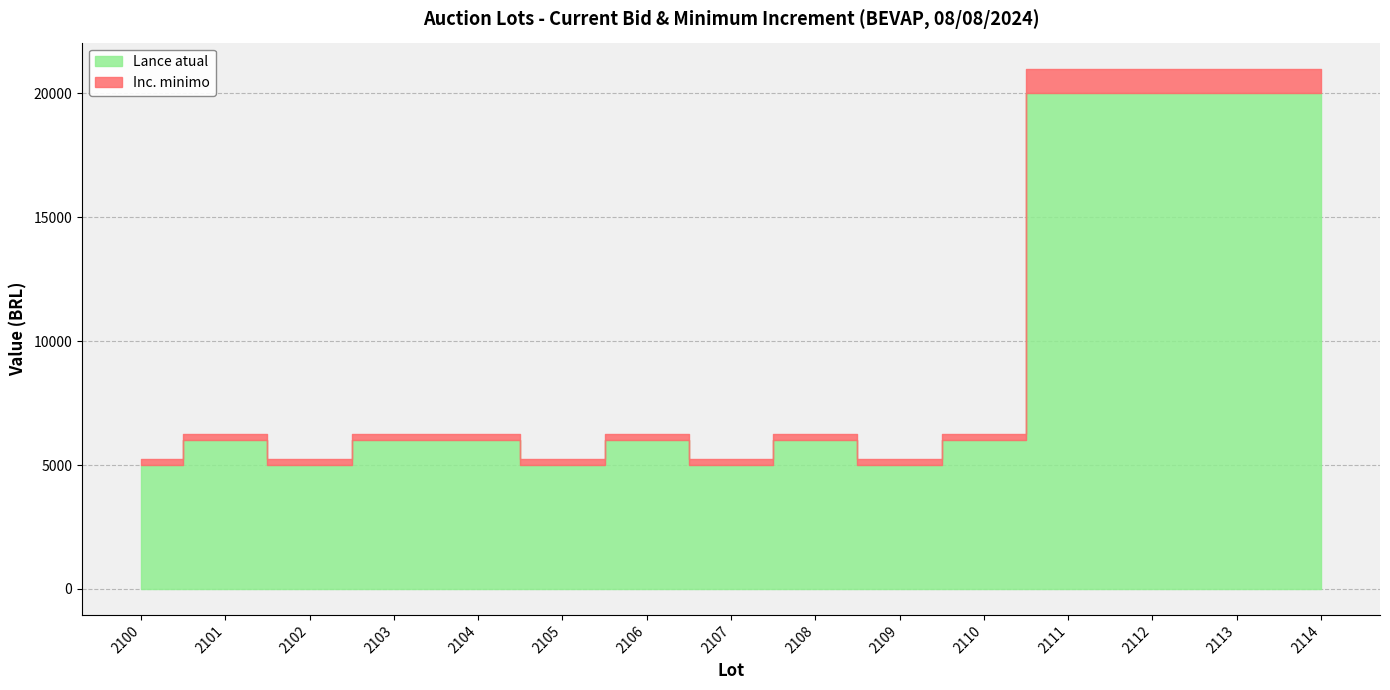

Which series has the largest range (max minus min)?

Lance atual